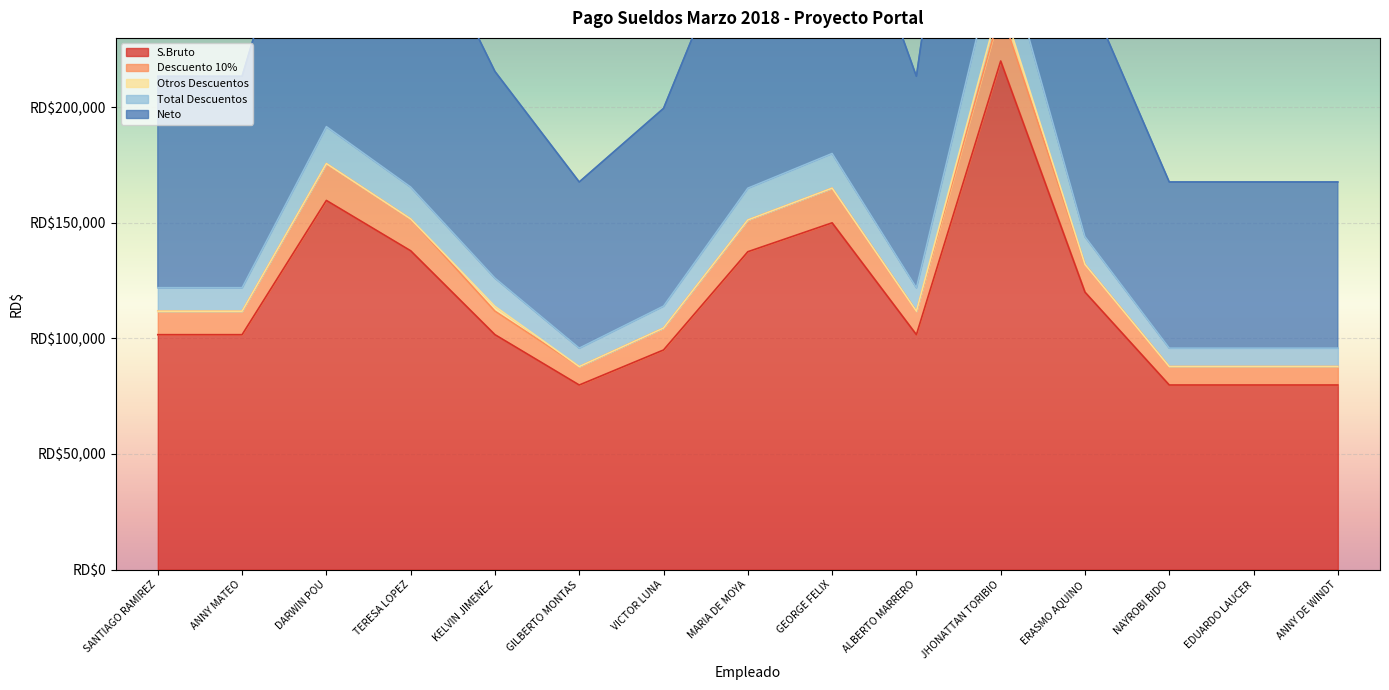

What position from the right is NAYROBI BIDO?

3